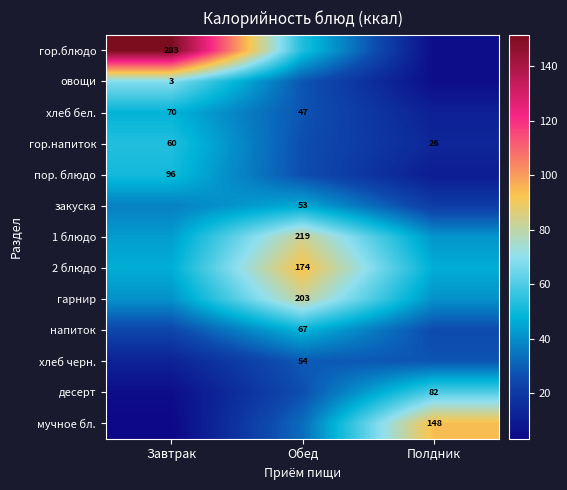

Rank the categories by пор. блюдо value from lowest to highest.

Полдник, Обед, Завтрак